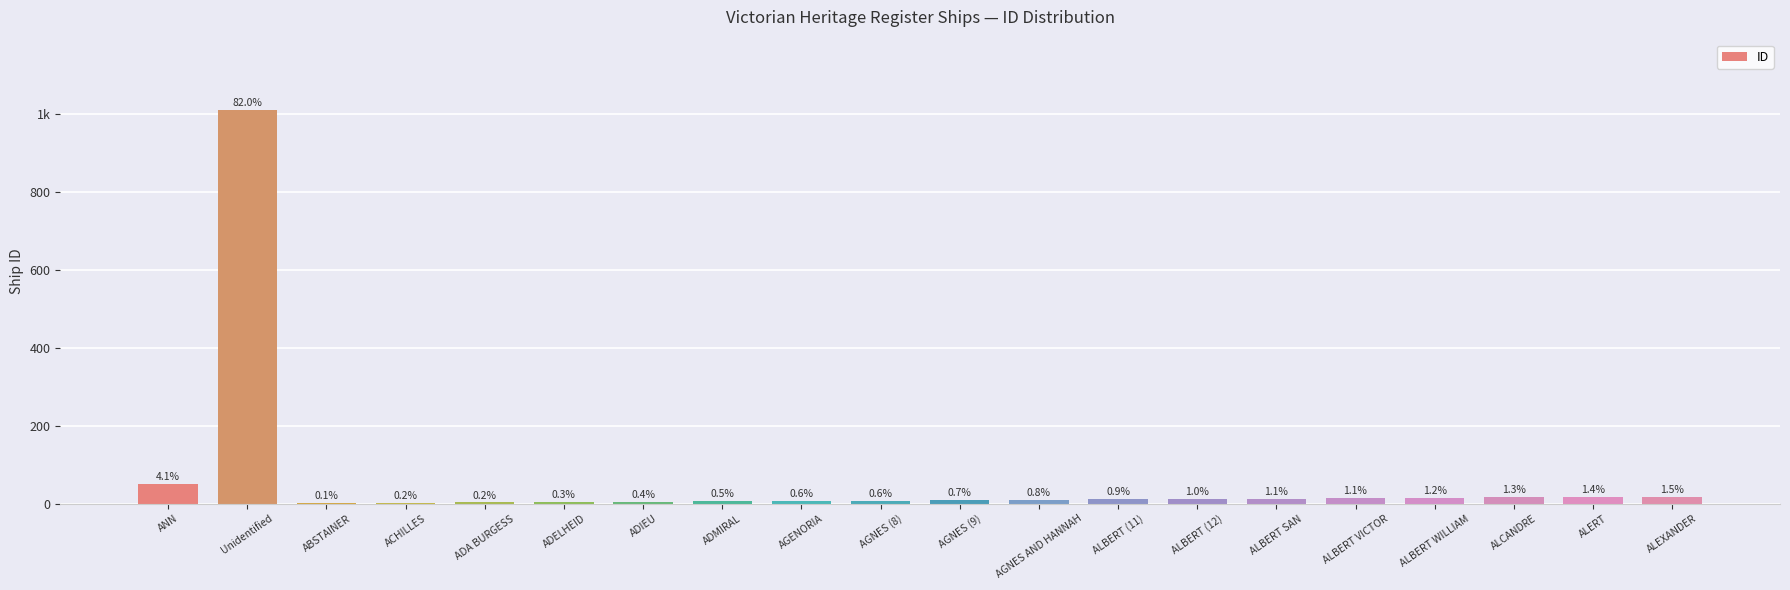

Are the bars horizontal?

No